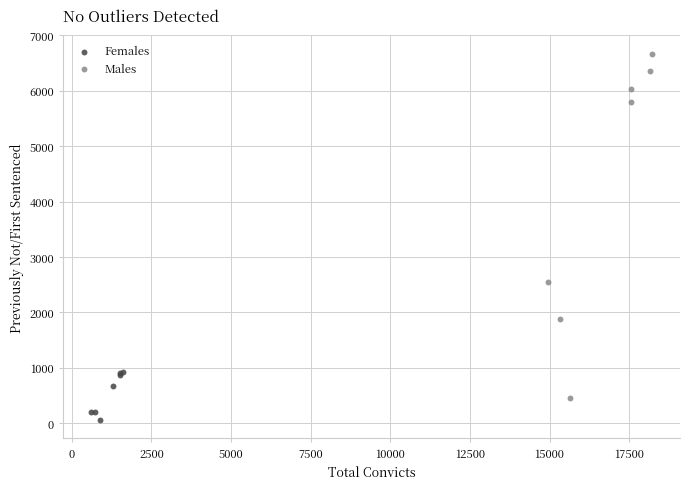

Which series has the widest spread of Y values?

Males